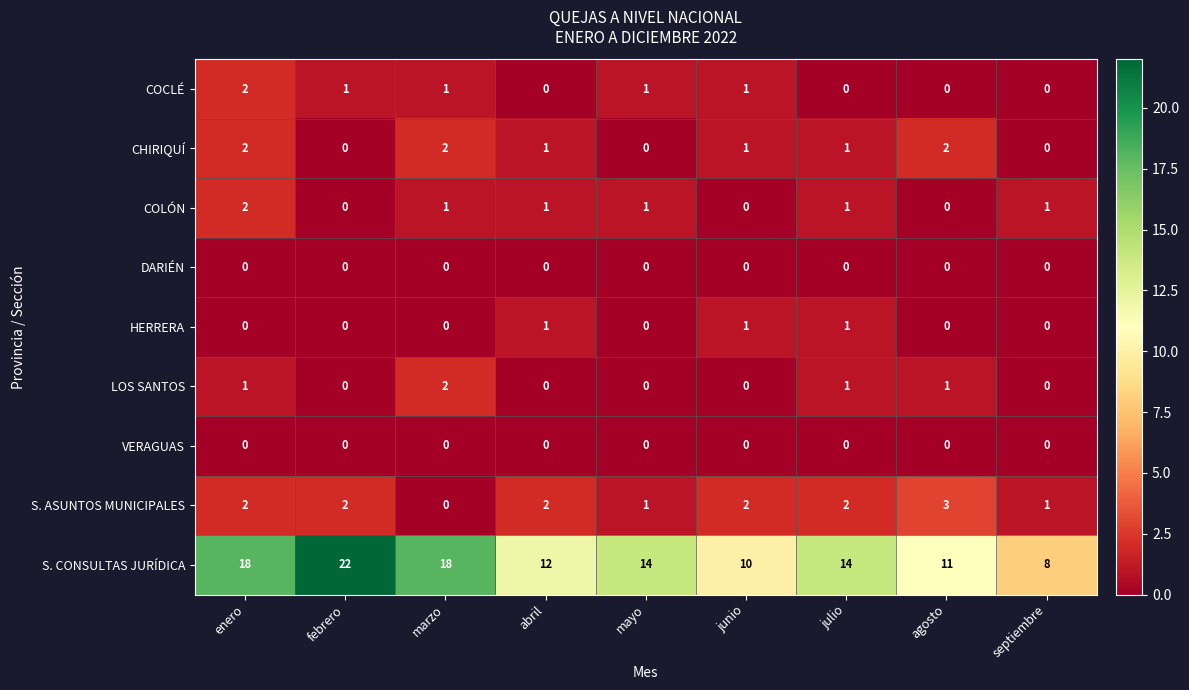

What is the greatest value displayed?

22